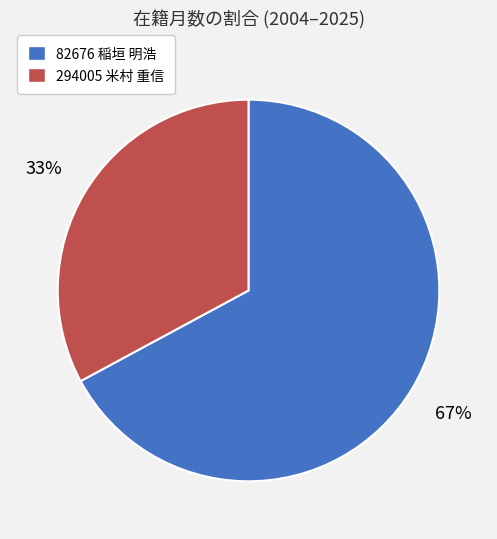

Which category has the smallest portion of the pie?

294005 米村 重信